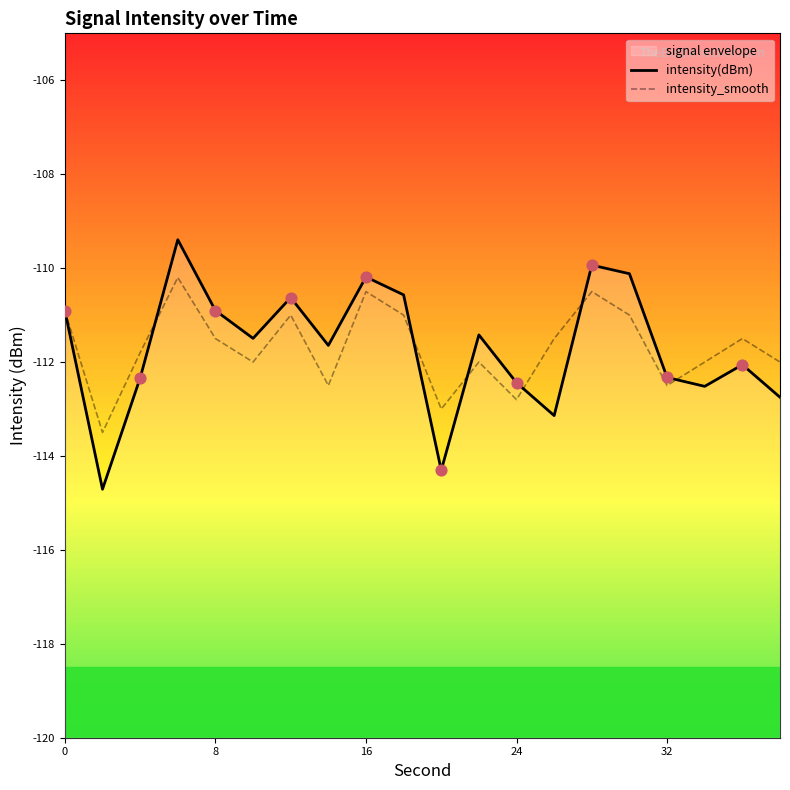

Which series contains the lowest Y value?

intensity(dBm)